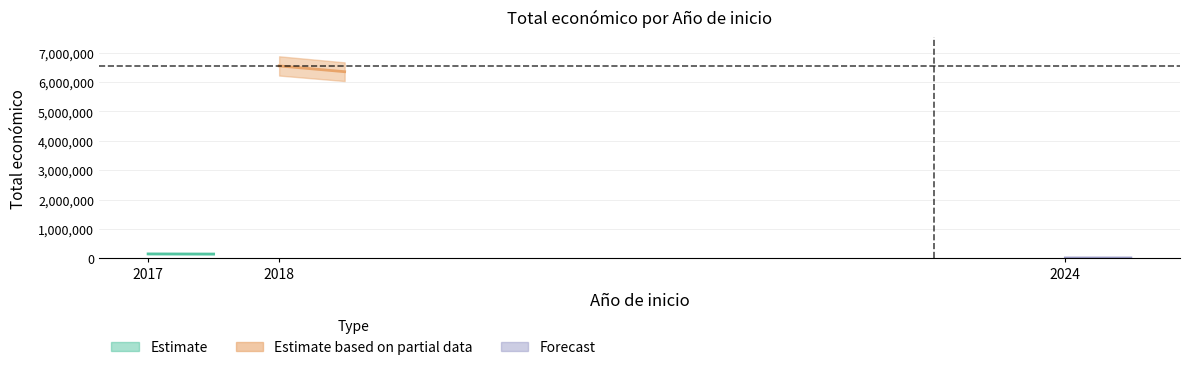

Rank the categories by value from lowest to highest.

2024, 2017, 2018